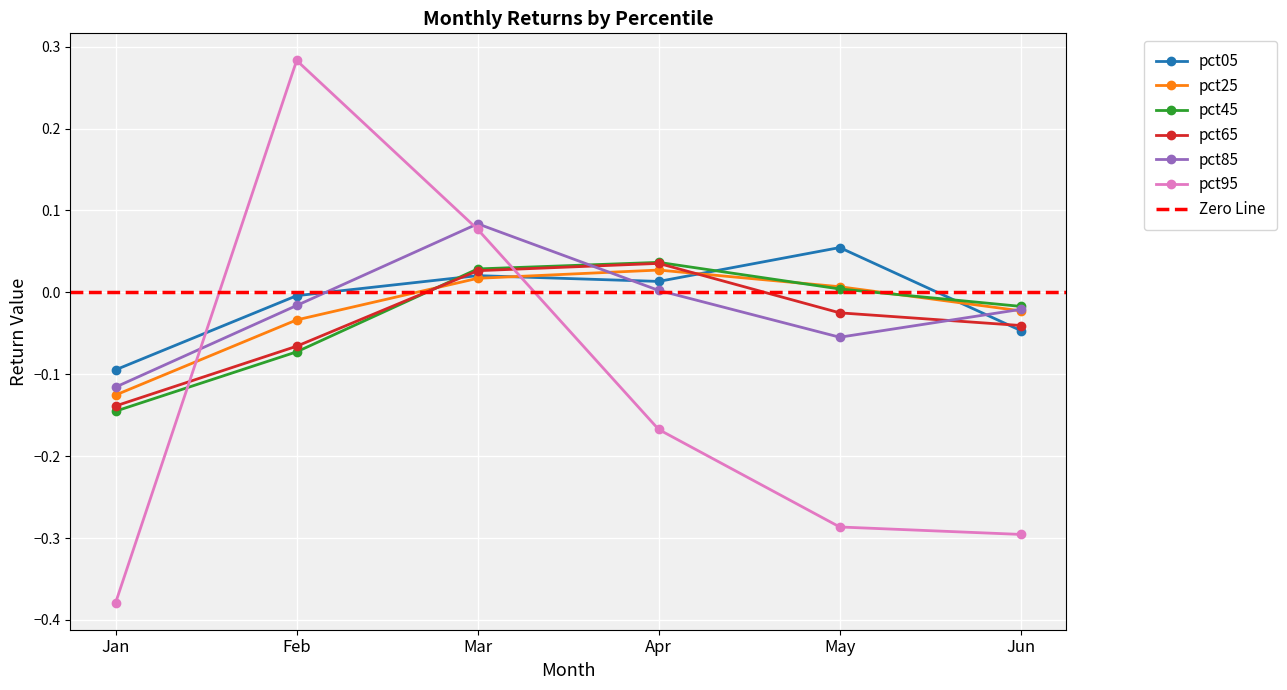

How many negative values does the pct25 series have?

3